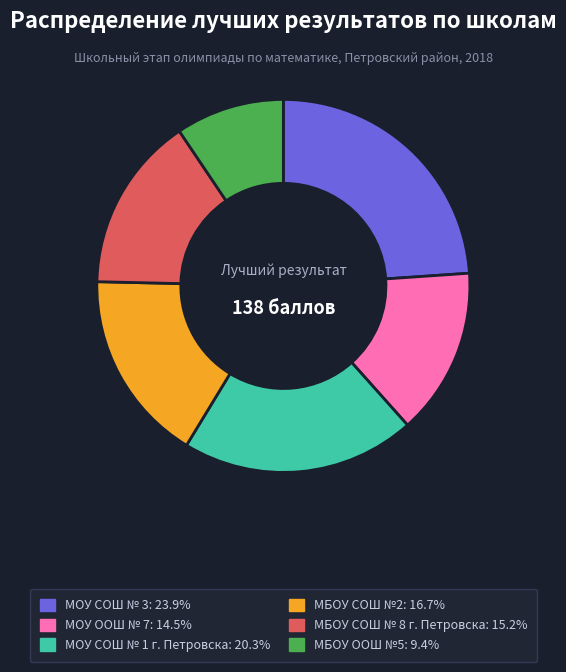

Count the number of slices in the pie.

6